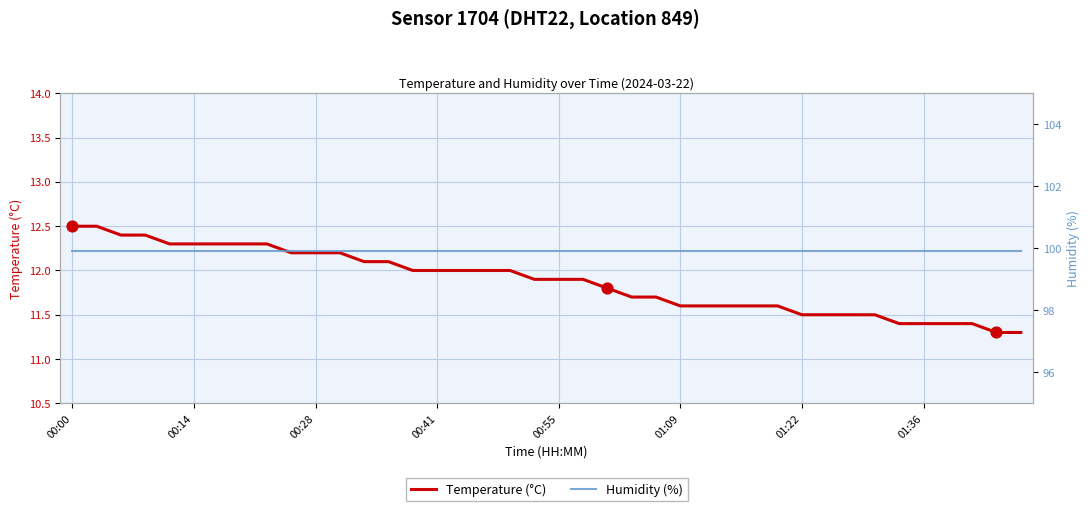

What is the total value across all series at 01:09?

111.5